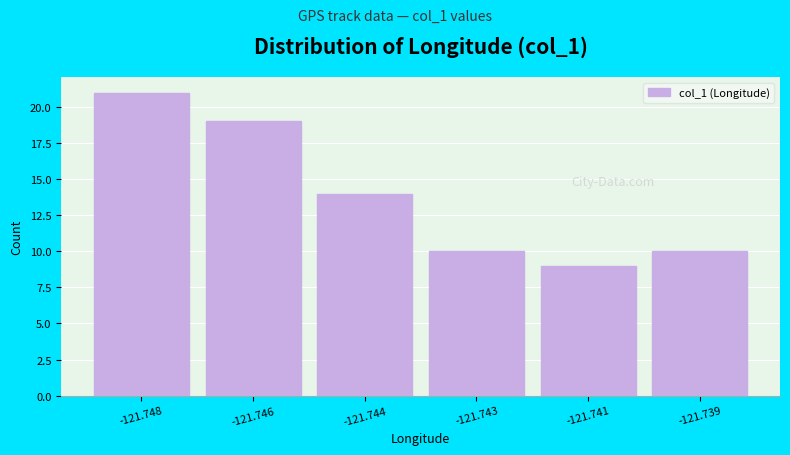

Reading left to right, transcribe all the data shown in this chart.

21	19	14	10	9	10